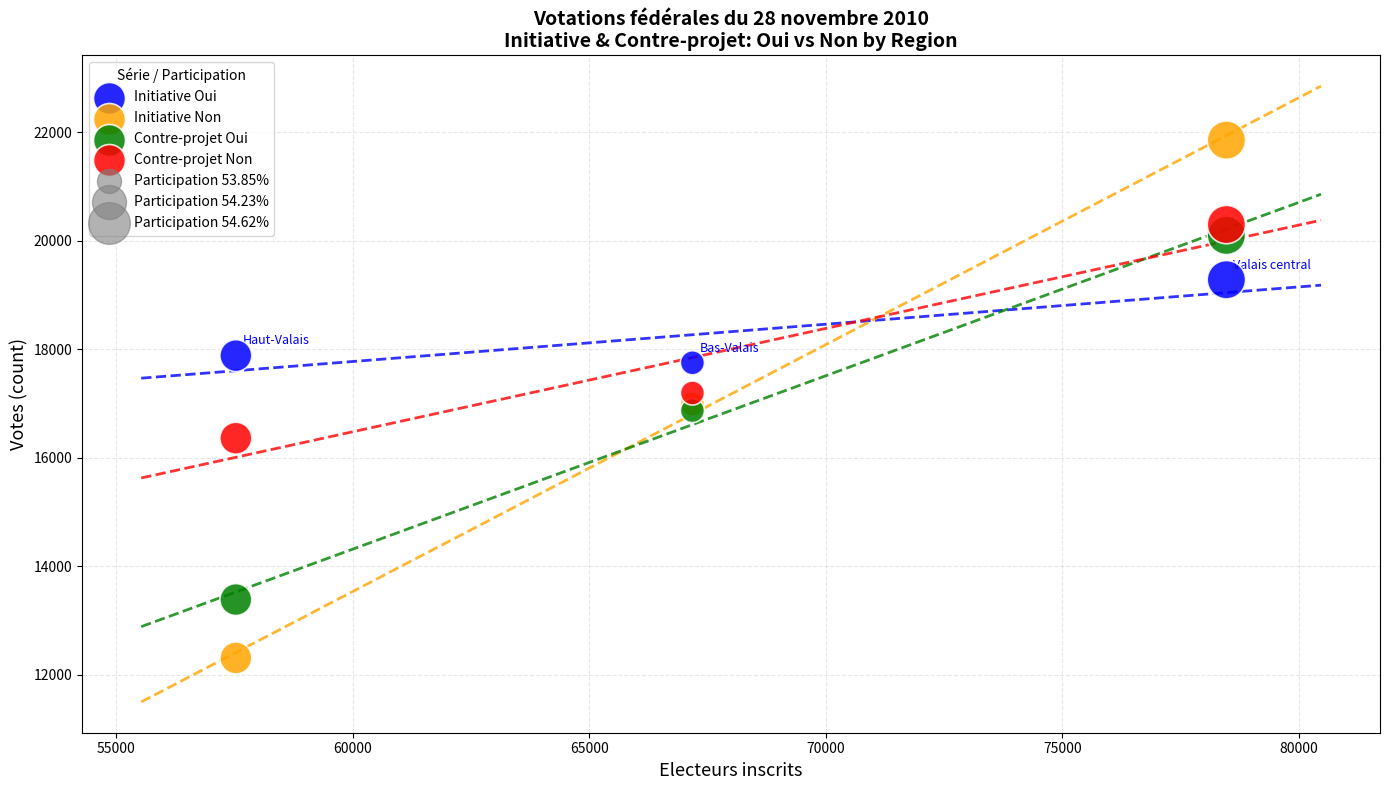

Which series has the largest Y range (max minus min)?

Initiative Non